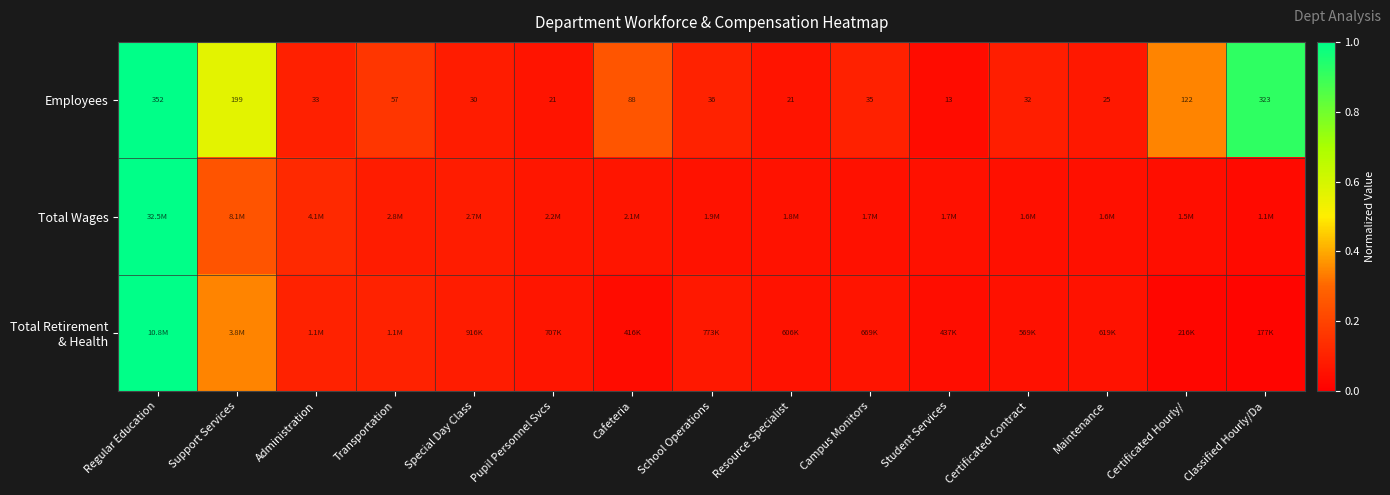

Rank the series at Support Services from highest to lowest value.

Employees, Total Retirement & Health, Total Wages